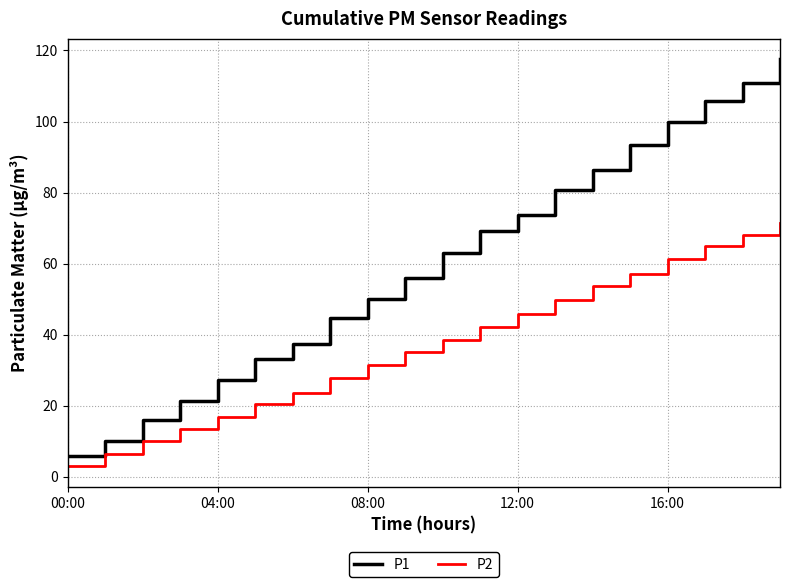

What are all the series names shown in the legend?

P1, P2